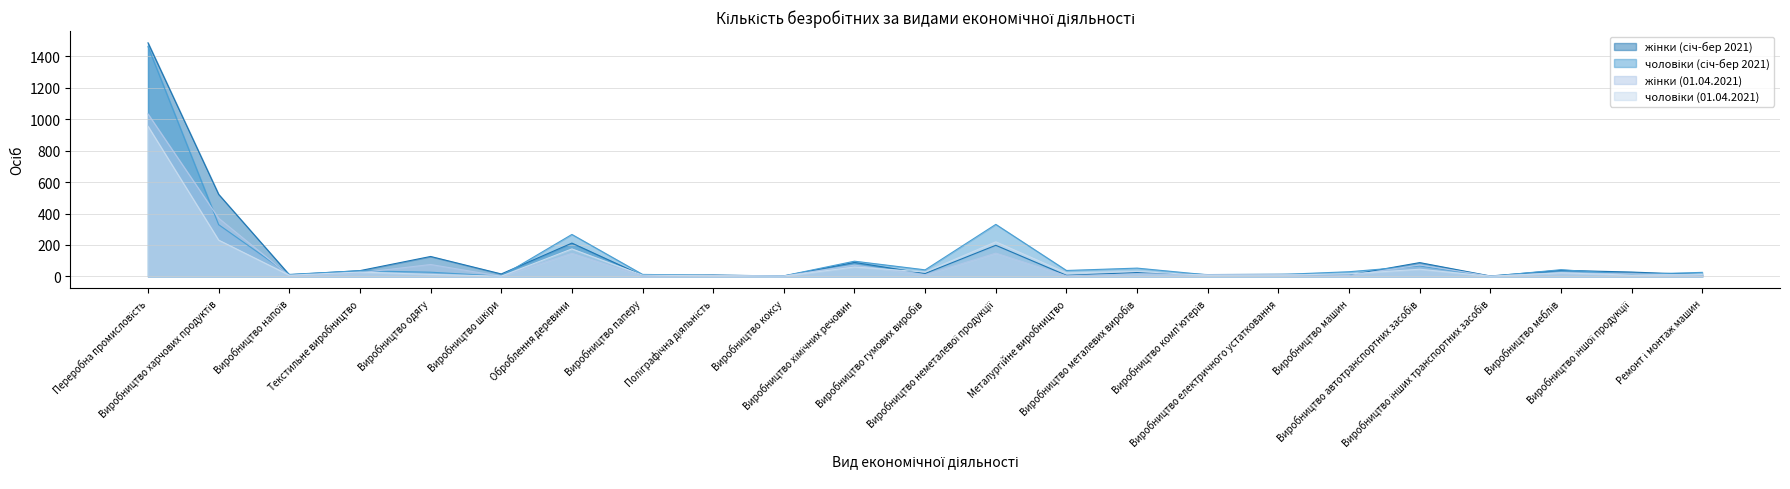

At which category is the sum across all series the highest?

Переробна промисловість